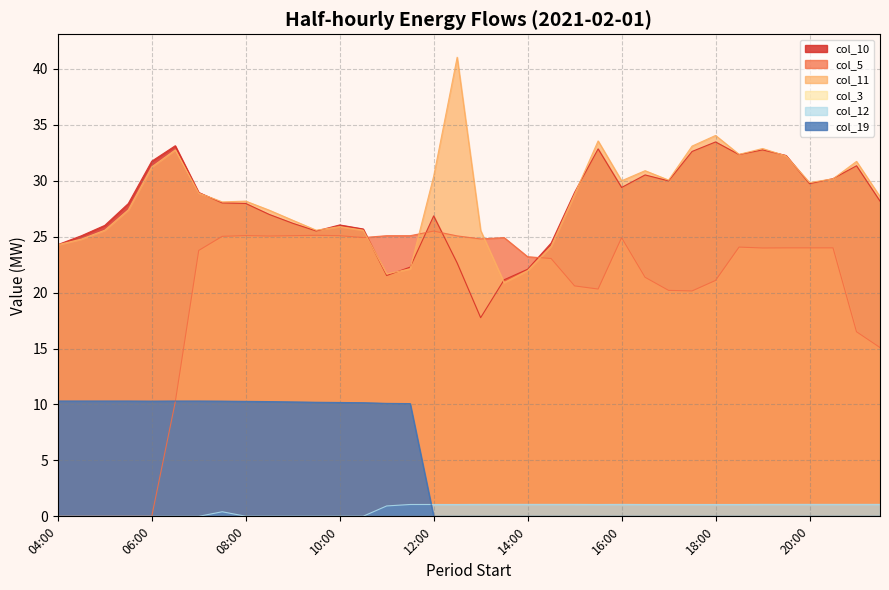

How many distinct data groups are displayed?

6